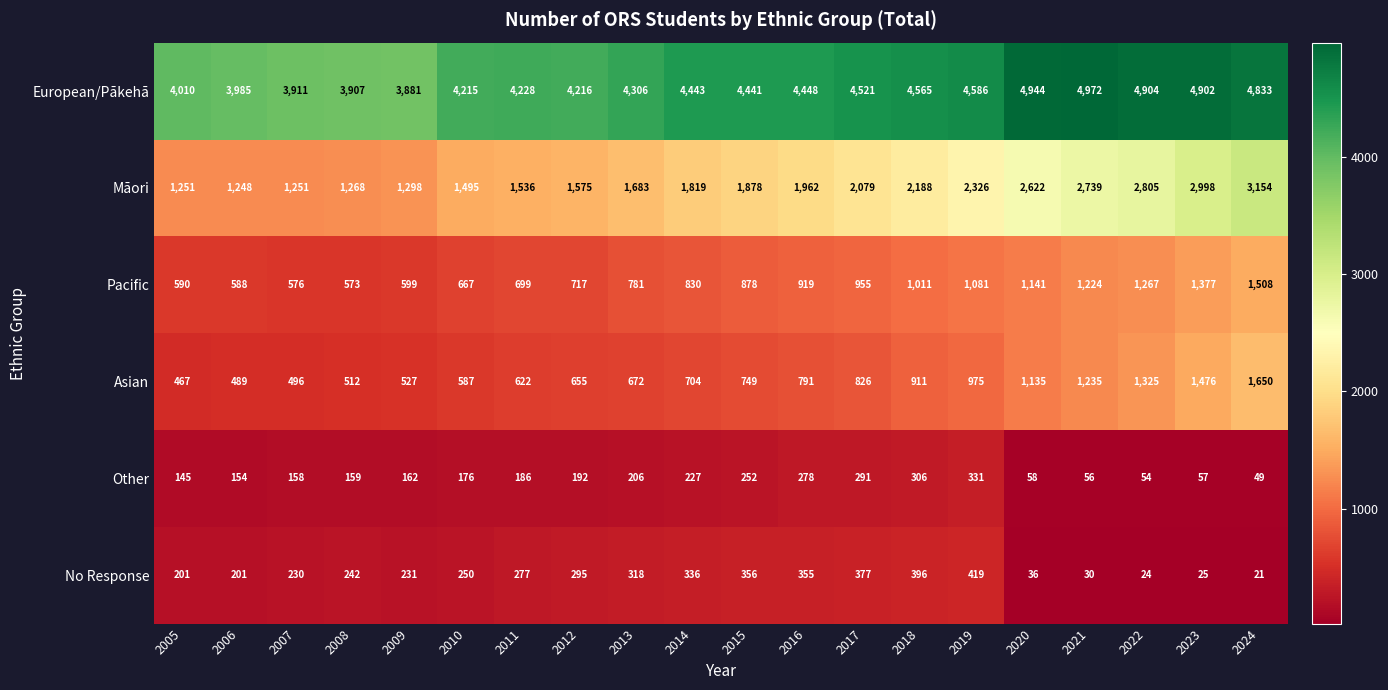

Is it true that Māori equals 1683 at 2013?

True